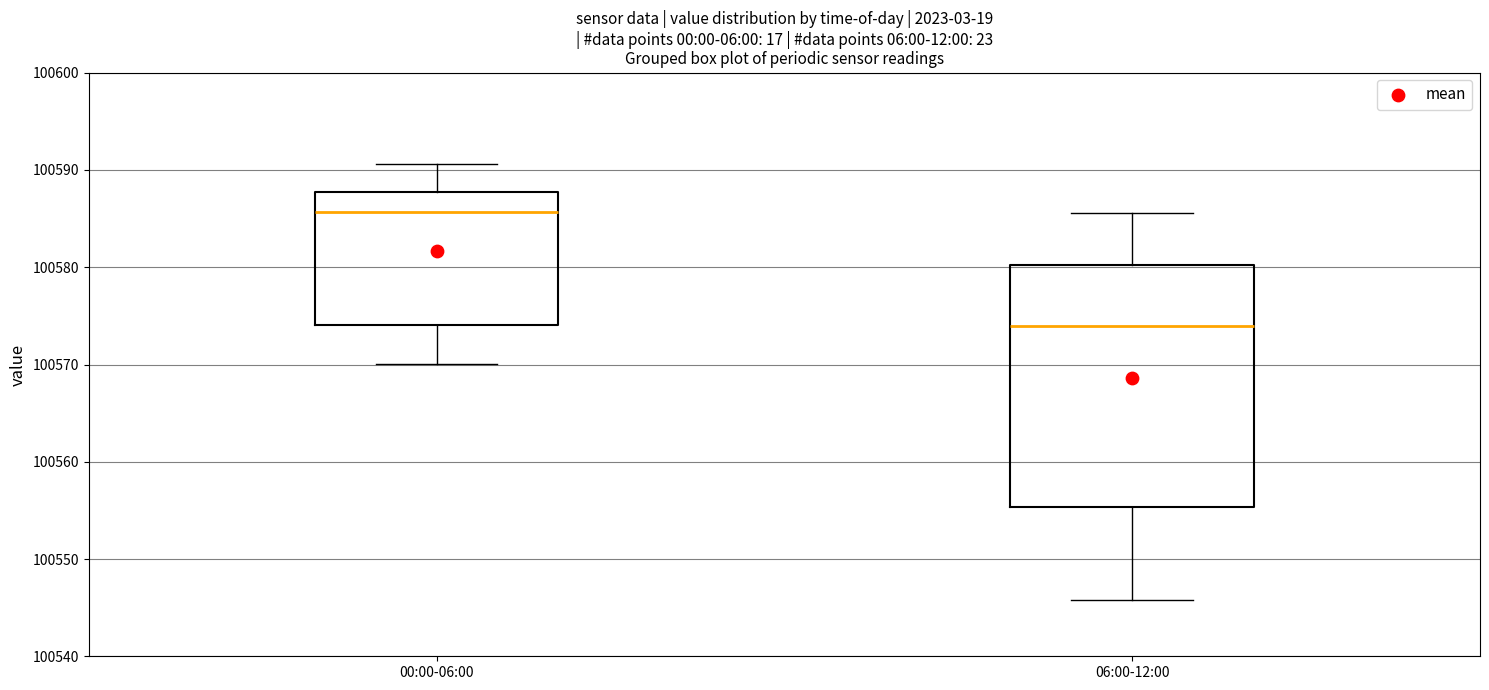

Which box's median line is the lowest?

06:00-12:00